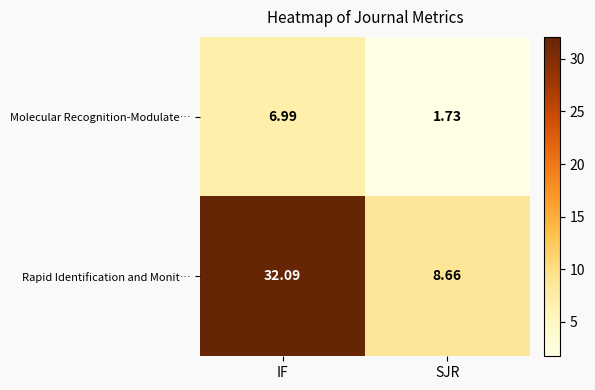

Which category has the lowest value in the Molecular Recognition-Modulate… series?

SJR